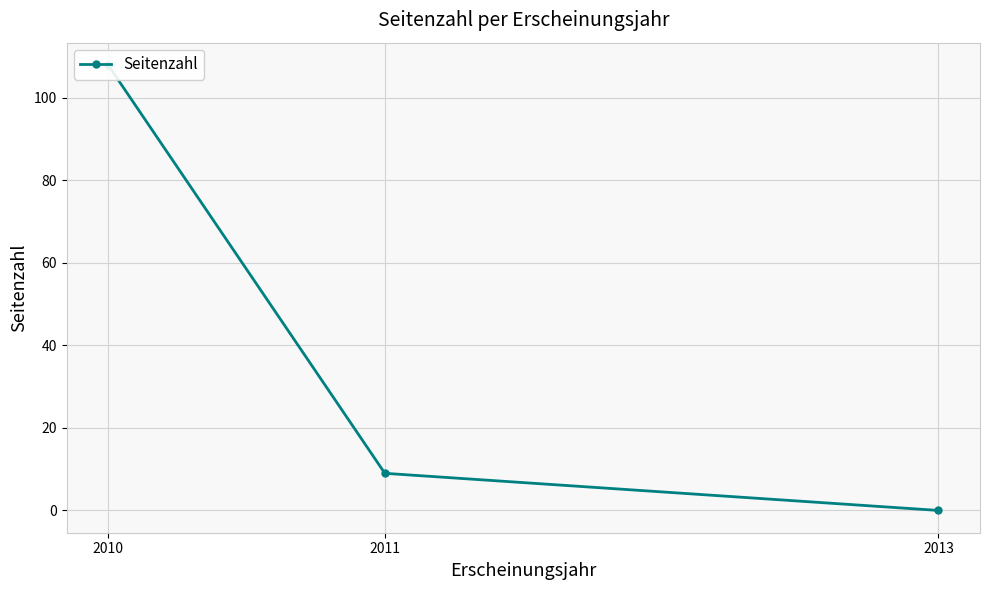

The chart shows a value of 108 at 2010. True or false?

True